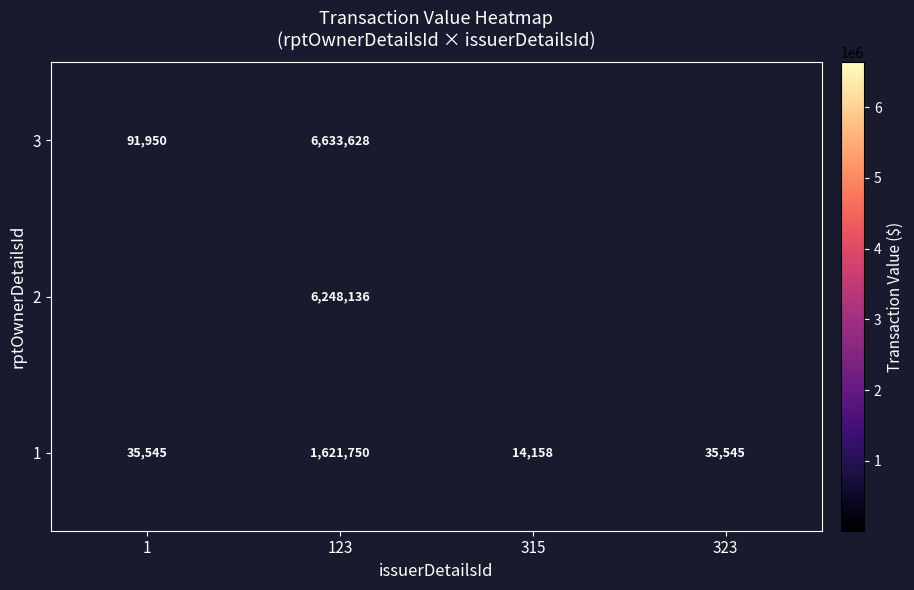

What is the total value across all series at 123?

14503514